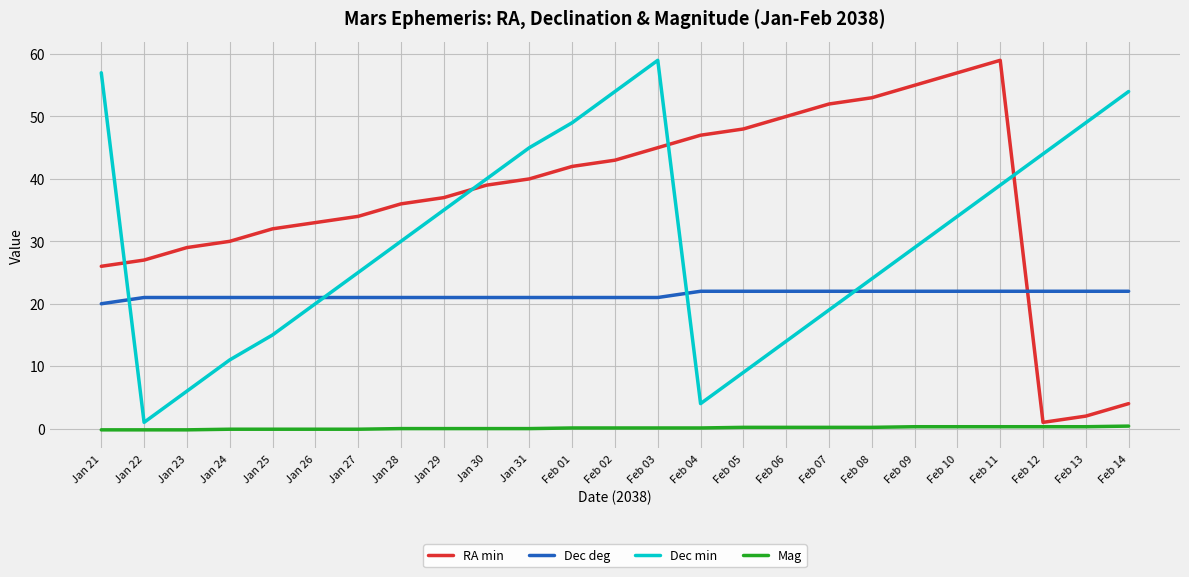

How many lines are shown in the chart?

4